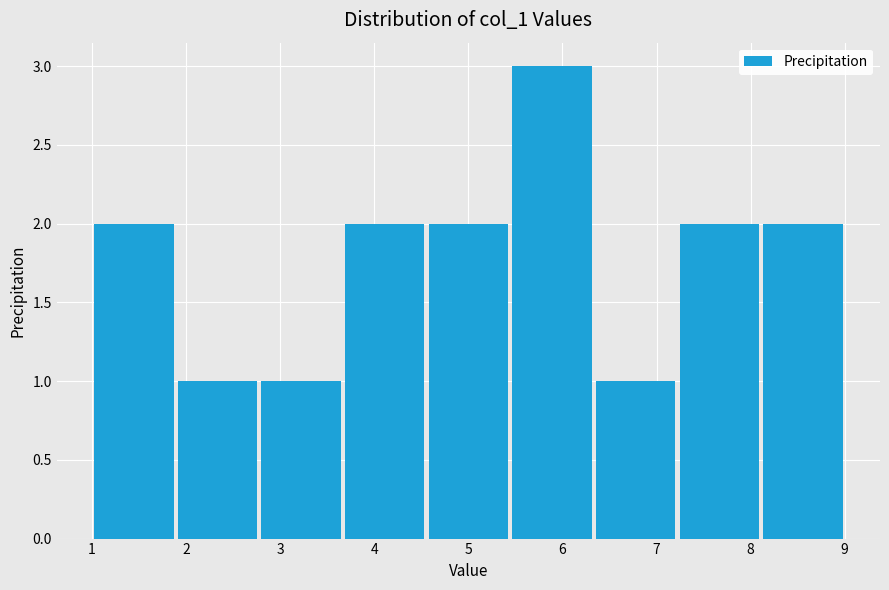

Reading left to right, list every bar in this chart as the range it spans on the x-axis followed by its height. Neither the bar edges nor the heights are printed on the chart, so give them approximately, as read against the axes.

1.0 to 1.9: 2
1.9 to 2.8: 1
2.8 to 3.7: 1
3.7 to 4.6: 2
4.6 to 5.4: 2
5.4 to 6.3: 3
6.3 to 7.2: 1
7.2 to 8.1: 2
8.1 to 9.0: 2